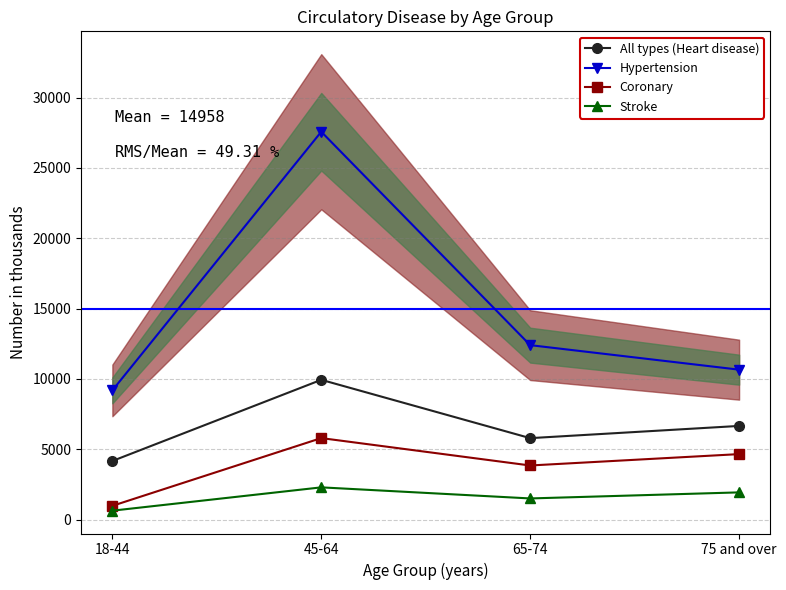

What value does the Coronary series have at 18-44?

980